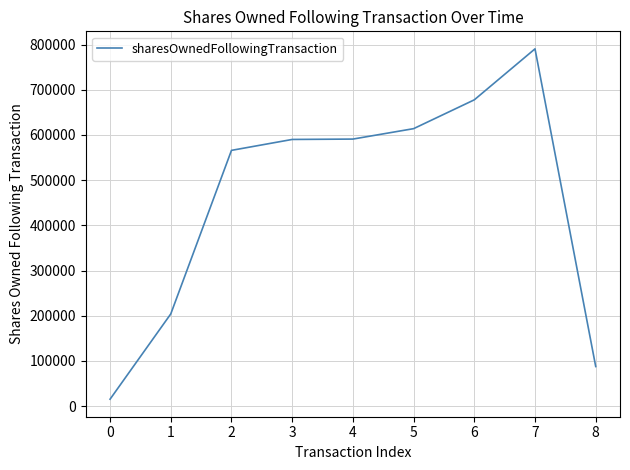

Is it true that the value at 1 is 204063?

True